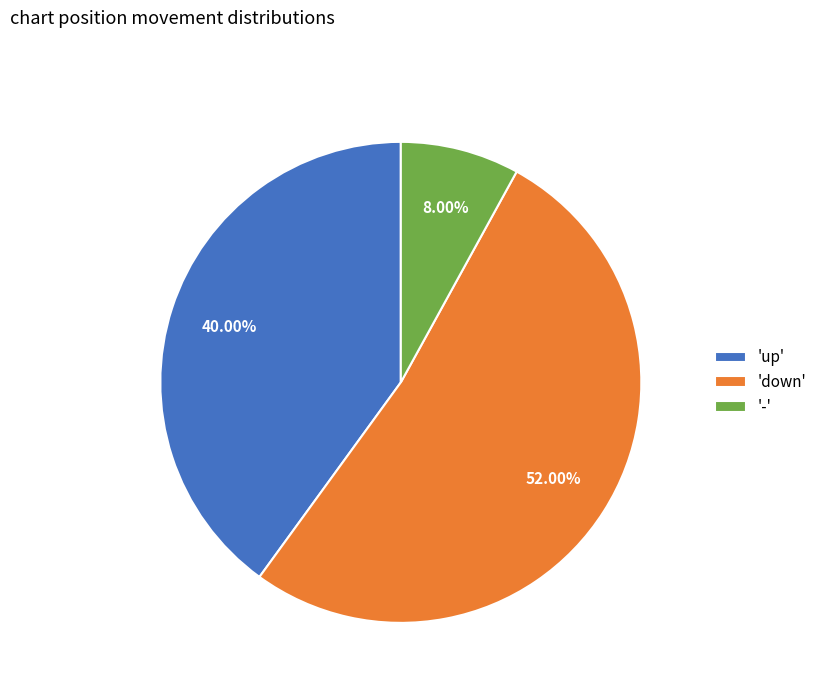

Rank the categories by value from lowest to highest.

'-', 'up', 'down'